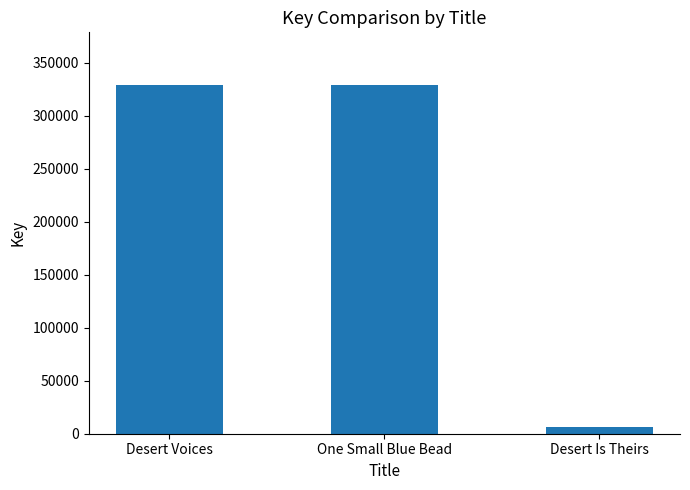

Between Desert Voices and Desert Is Theirs, which is larger?

Desert Voices